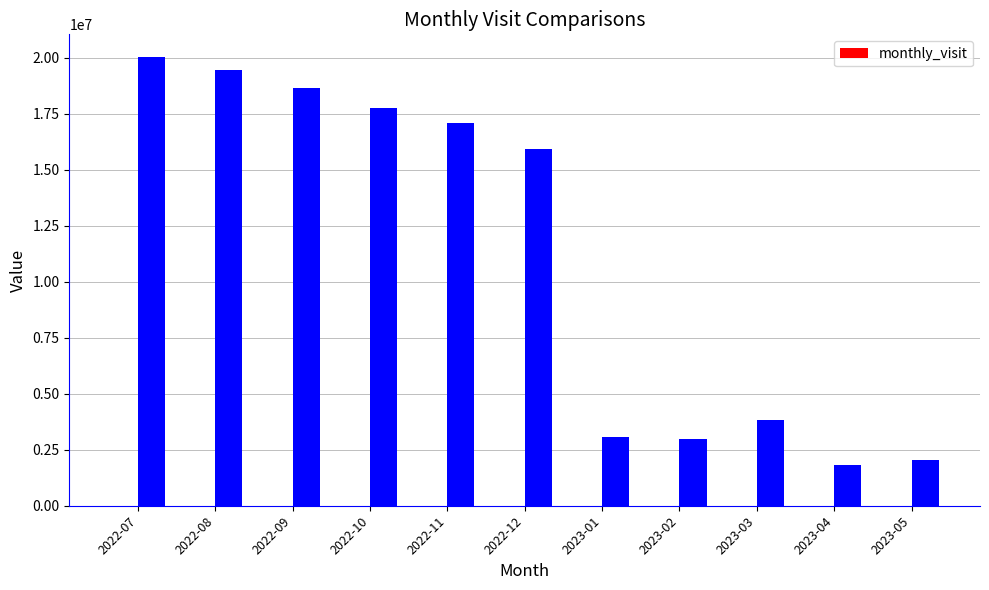

The value at 2022-12 is 21. True or false?

True